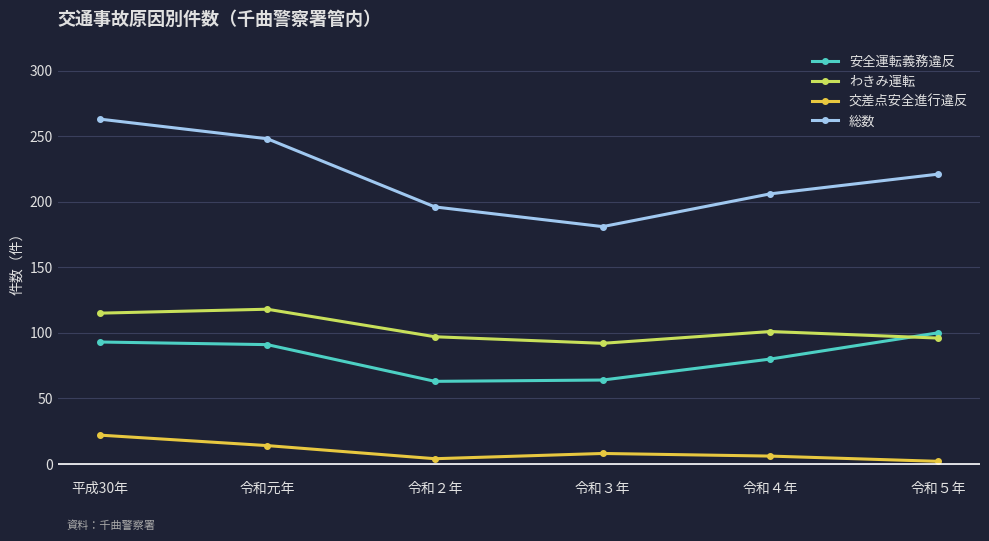

What is the label of the 4th point from the right?

令和２年